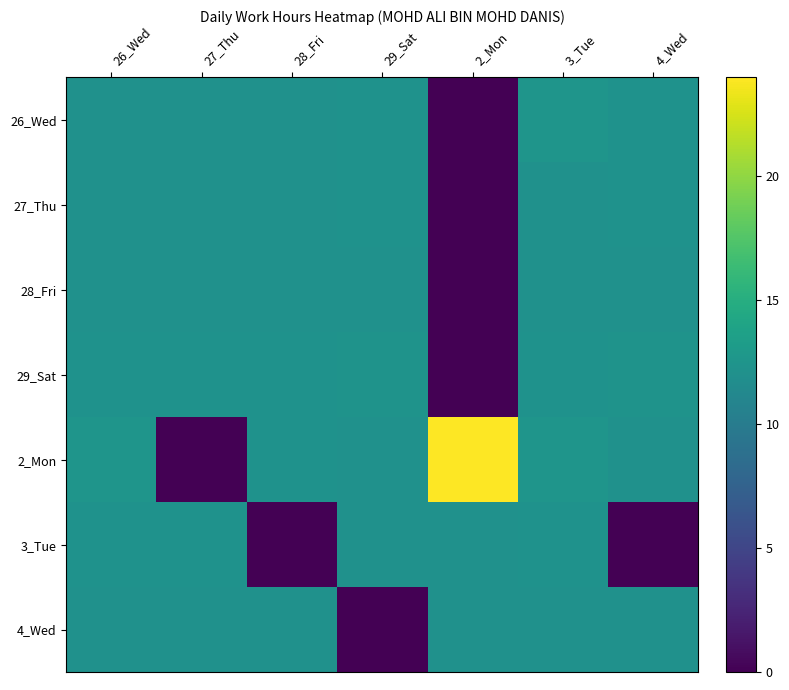

Count the number of categories in the chart.

7